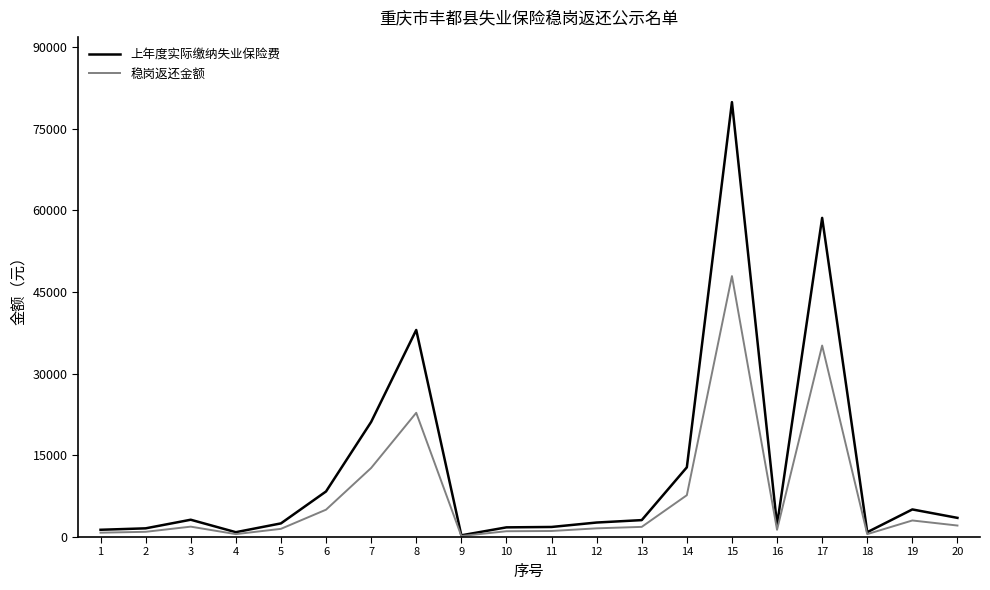

Rank the series by their maximum value, from lowest to highest.

稳岗返还金额, 上年度实际缴纳失业保险费